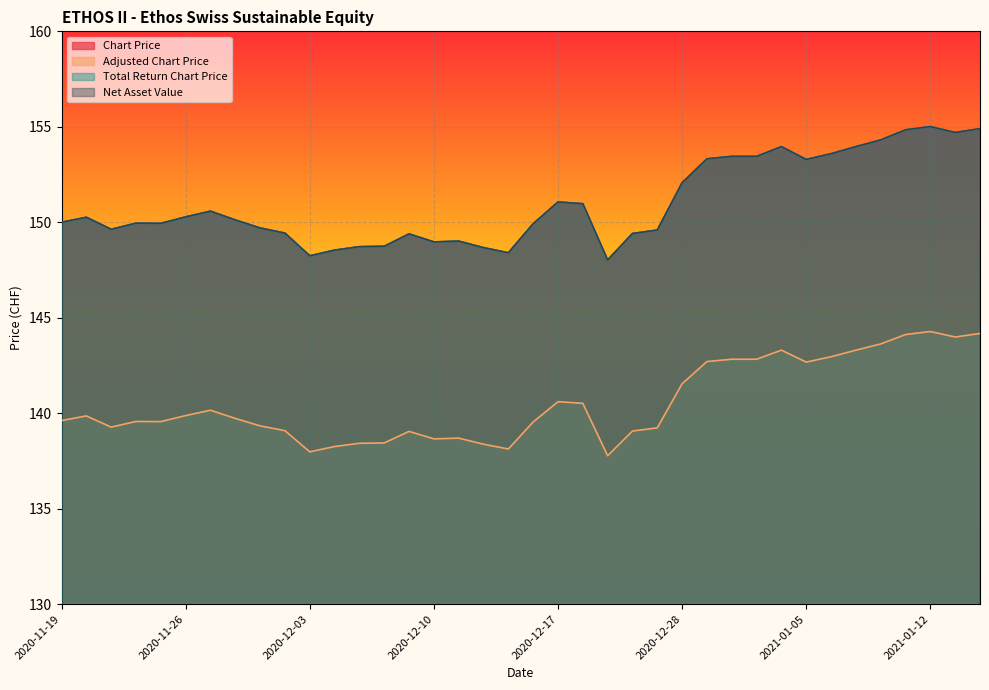

At 2020-12-31, list the series in order from largest to smallest.

Chart Price, Total Return Chart Price, Net Asset Value, Adjusted Chart Price